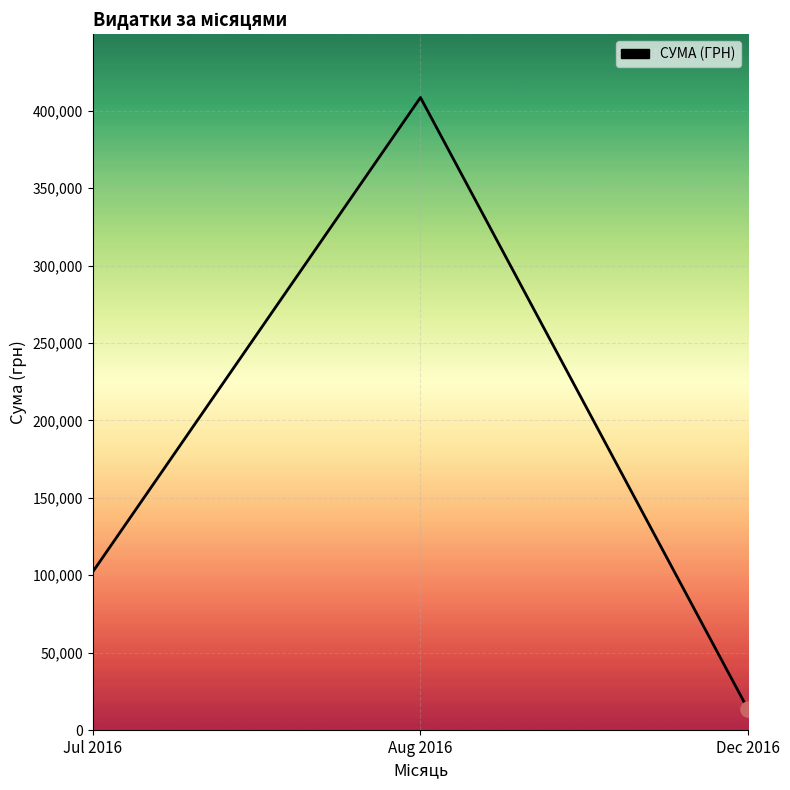

Approximately how many times larger is the value at Aug 2016 compared to Dec 2016?

30.6